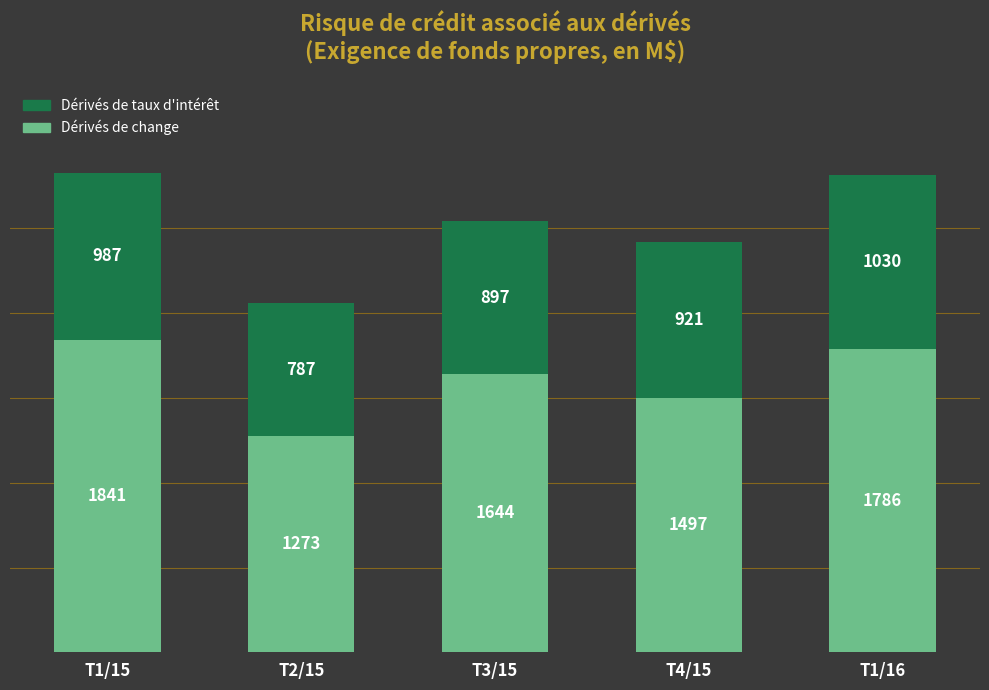

What is the difference between the maximum and minimum values in the Dérivés de change series?

568